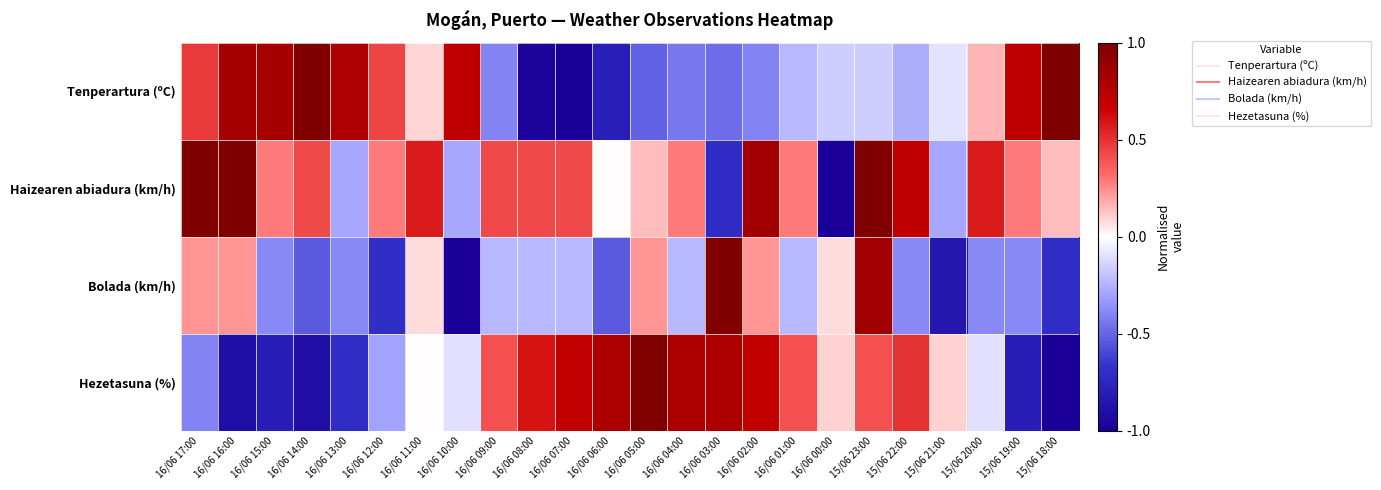

Rank the series by their maximum value, from lowest to highest.

Tenperartura (ºC), Haizearen abiadura (km/h), Bolada (km/h), Hezetasuna (%)